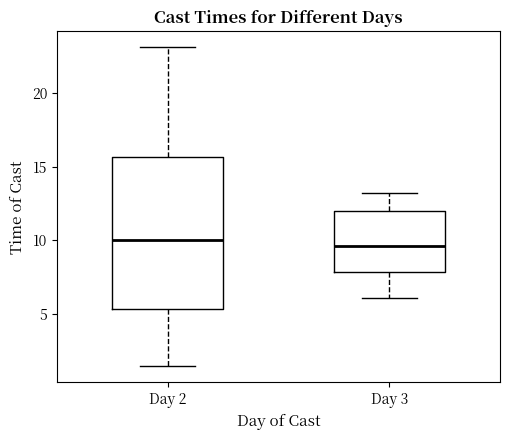

Reading left to right, read every box against the y-axis: the position of its median line, the range the box covers, and the ends of its whiskers. The values are not printed on the chart, so give them approximately, as read against the axis.

Day 2: median 10.0, box 5.5 to 15.5, whiskers 1.5 to 23.0
Day 3: median 9.5, box 8.0 to 12.0, whiskers 6.0 to 13.0